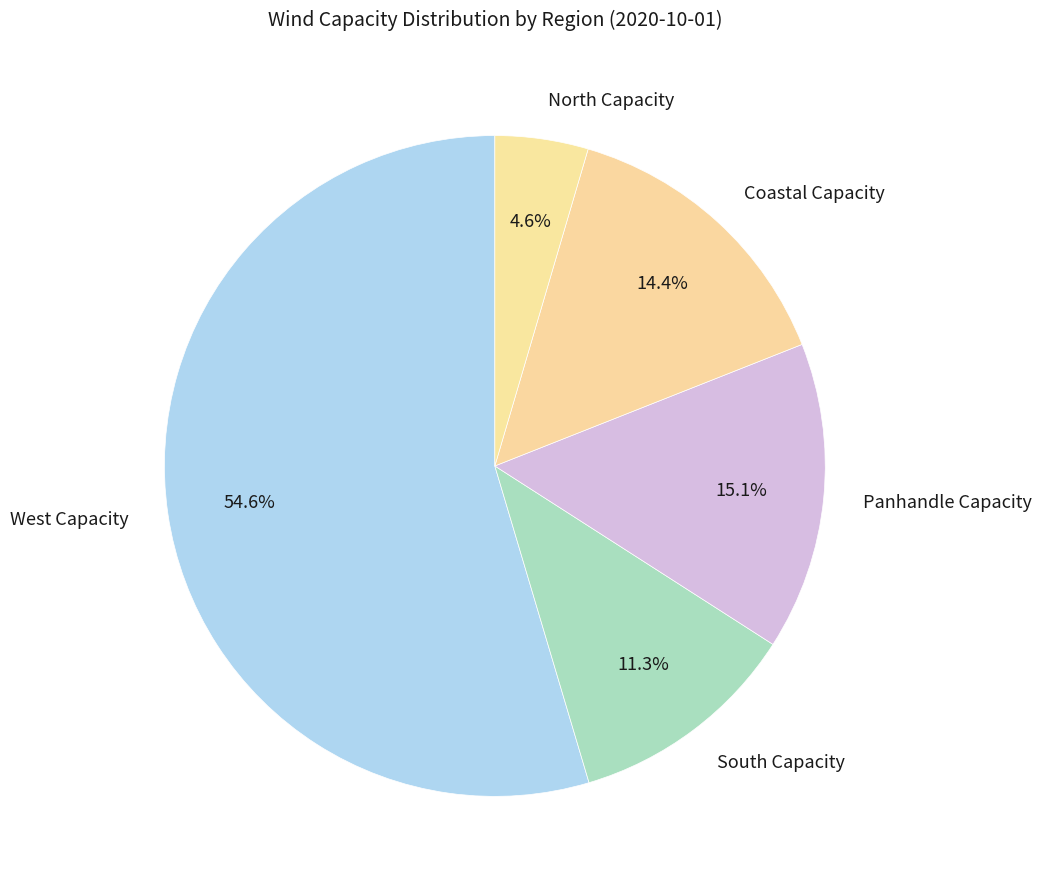

What is the ratio of the value at Coastal Capacity to the value at West Capacity?

0.3